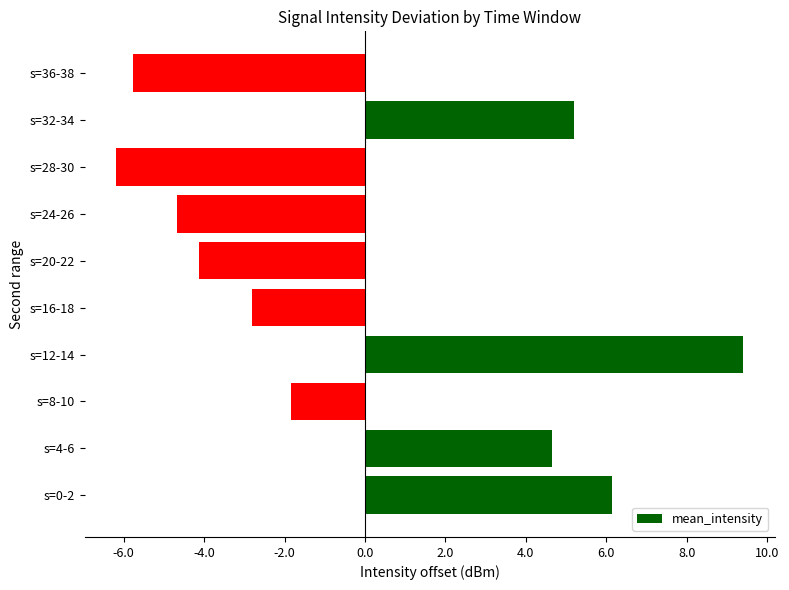

The value at s=4-6 is 4.7. True or false?

True